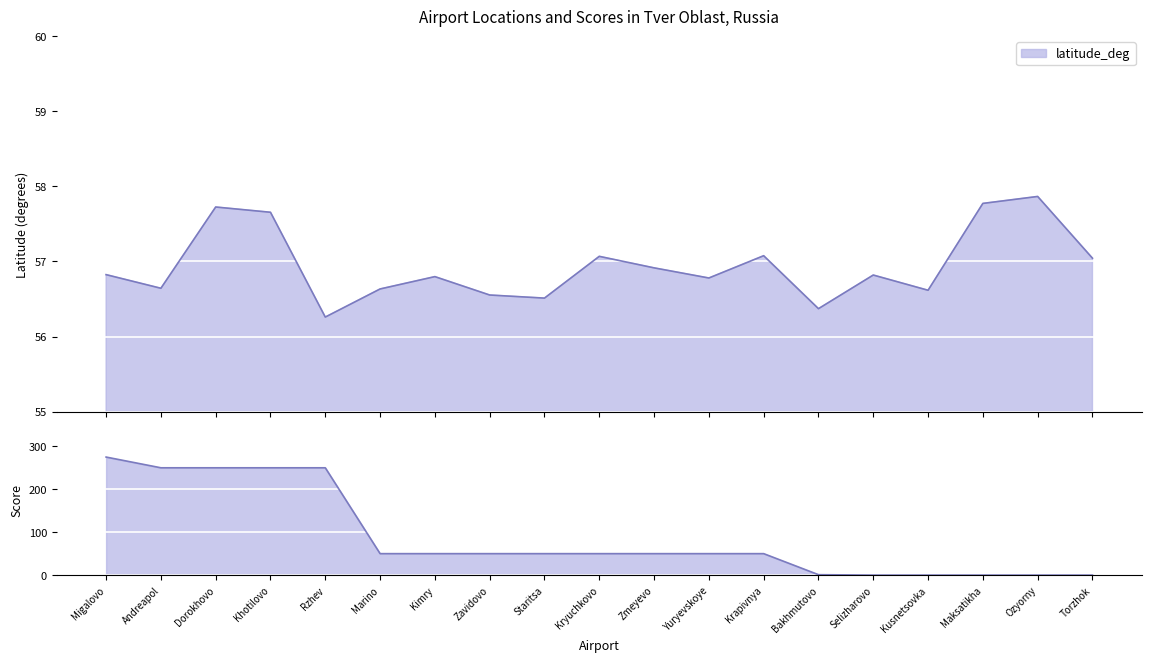

What is the label of the 8th point from the left?

Zavidovo